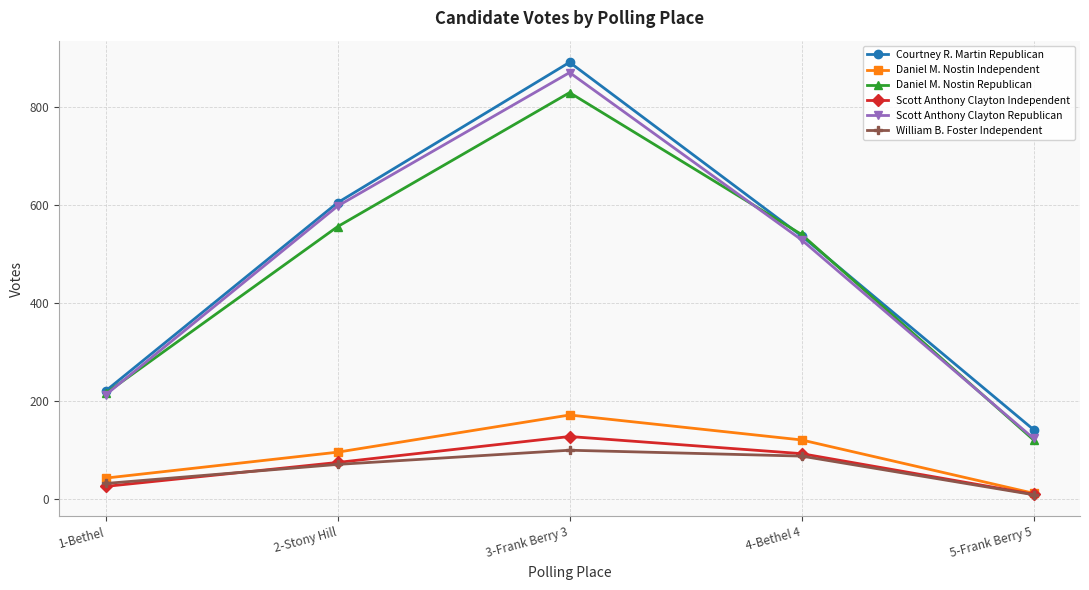

Read the William B. Foster Independent value at 3-Frank Berry 3, to the nearest 10.

100